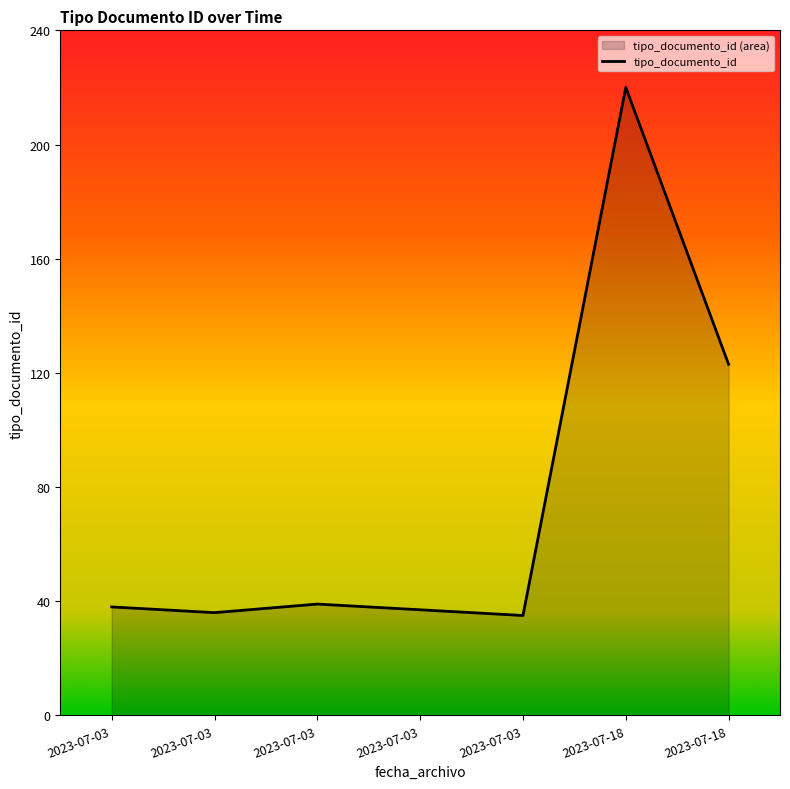

True or false: the data shows 17 at 2023-07-03.

False